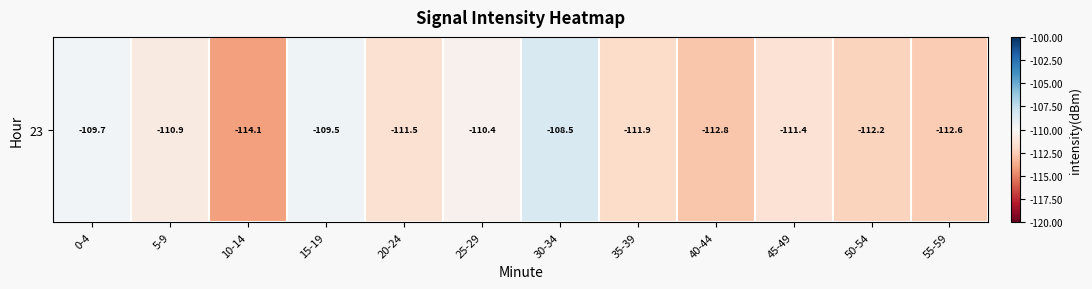

Between 20-24 and 15-19, which is larger?

15-19